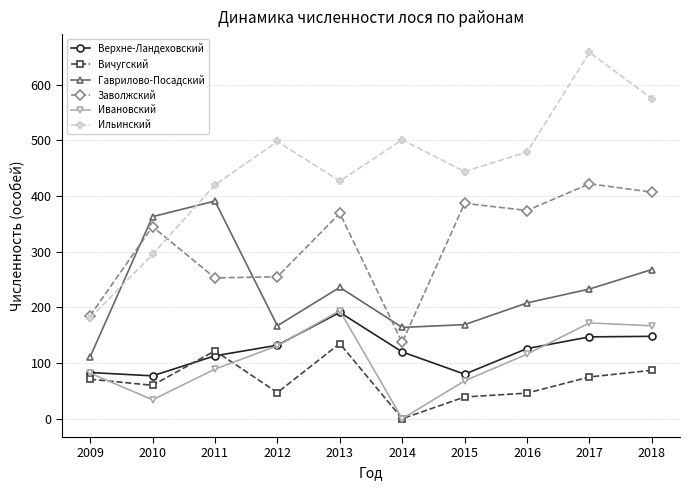

What is the value of the Ильинский point at the 9th from the left?

658